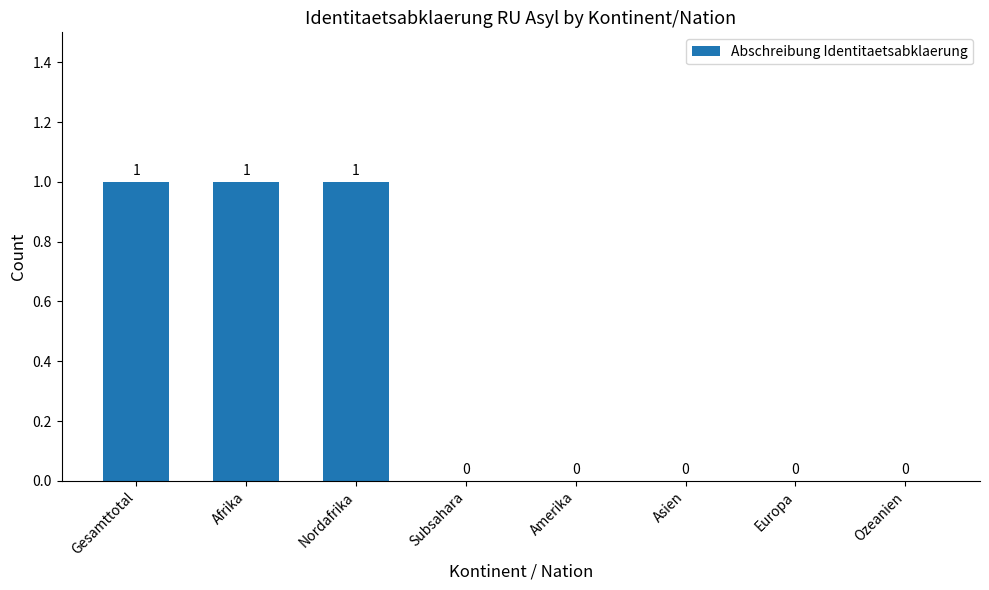

Is it true that the value at Nordafrika is 0?

False